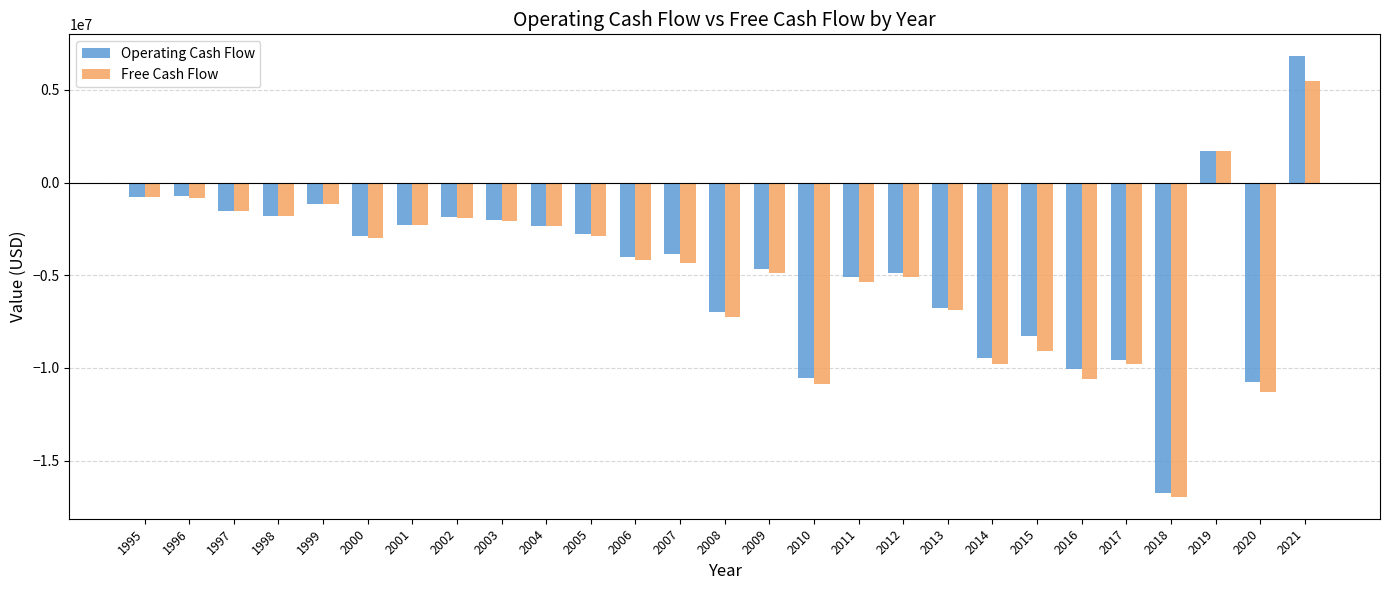

The value of Free Cash Flow at 1995 is -763000. True or false?

True